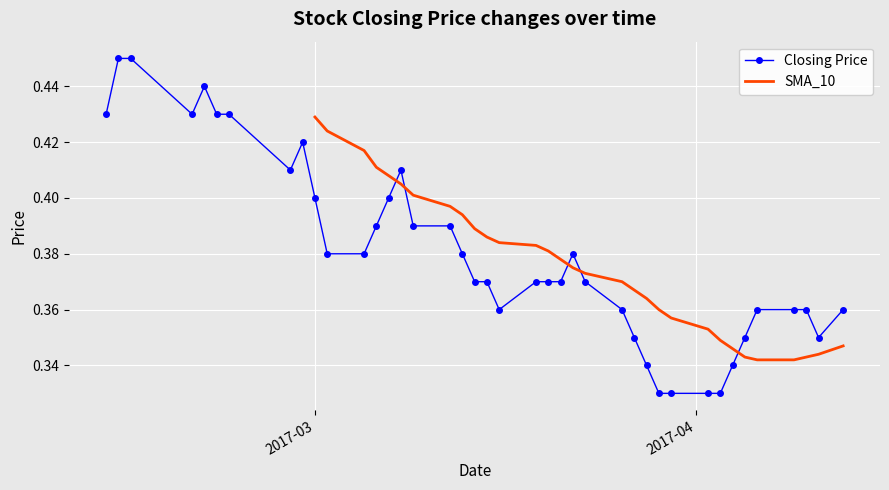

How many Closing Price values are between 0 and 1?

40